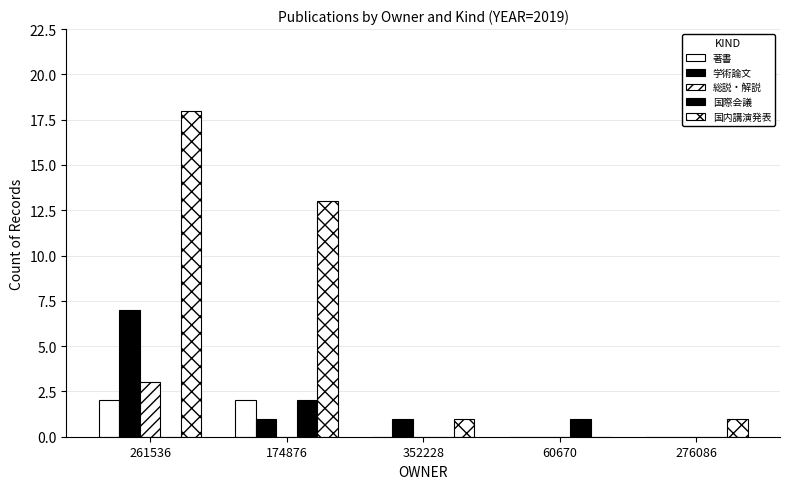

Rank the series by their maximum value, from lowest to highest.

著書, 国際会議, 総説・解説, 学術論文, 国内講演発表